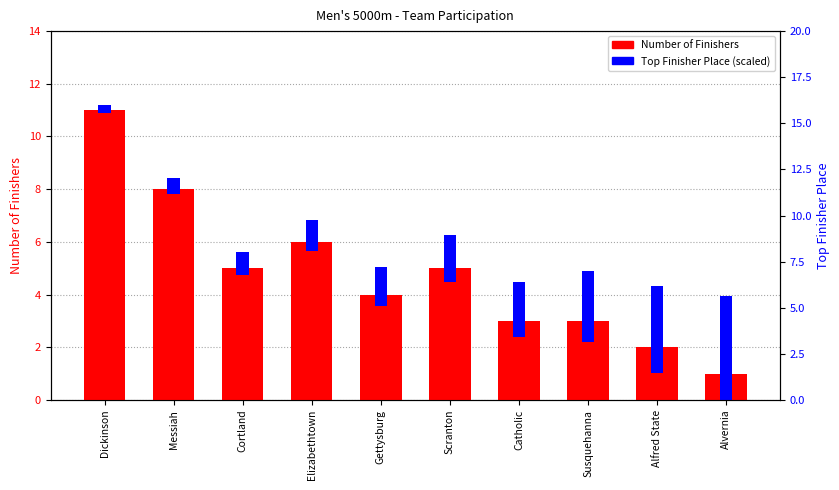

How many values in the Top Finisher Place (scaled) series are below 1?

3